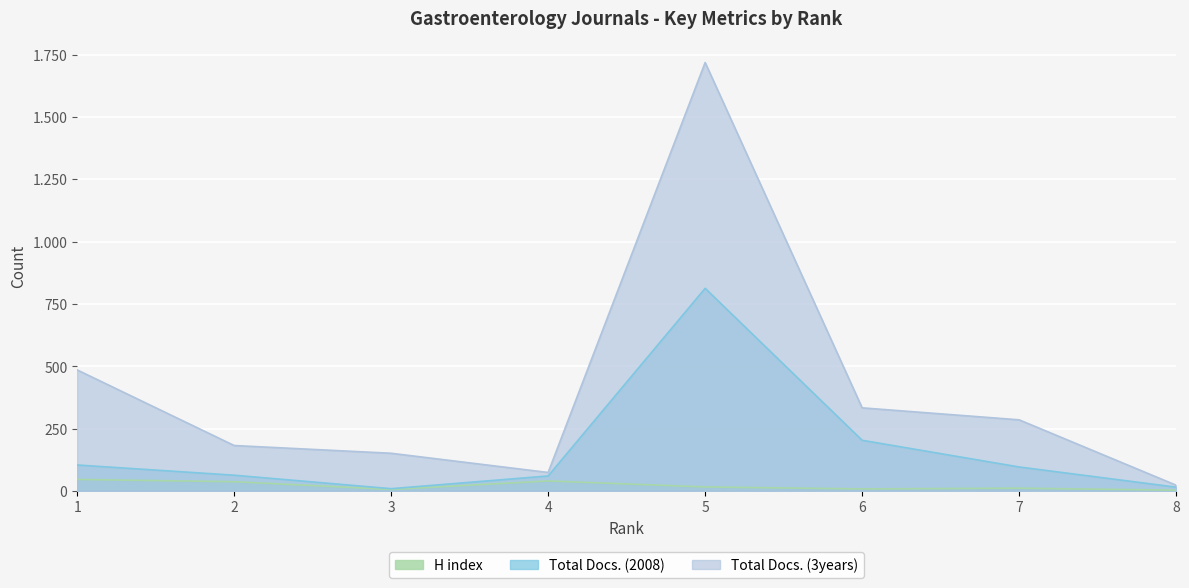

What is the value of the Total Docs. (3years) point at the 8th from the left?

24